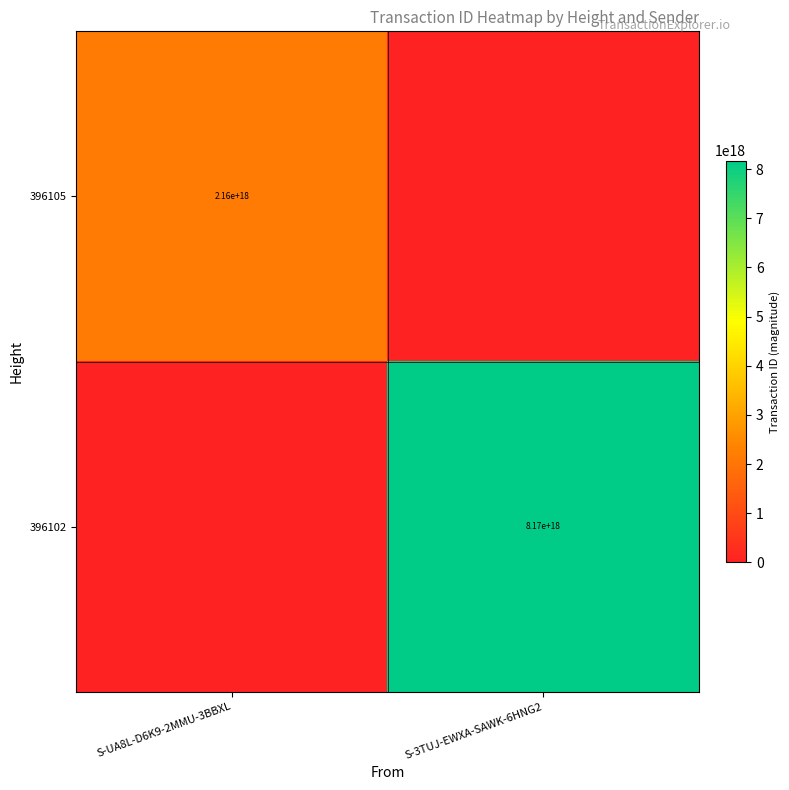

Is the value of 396102 at S-3TUJ-EWXA-SAWK-6HNG2 greater than the value of 396105 at S-UA8L-D6K9-2MMU-3BBXL?

Yes